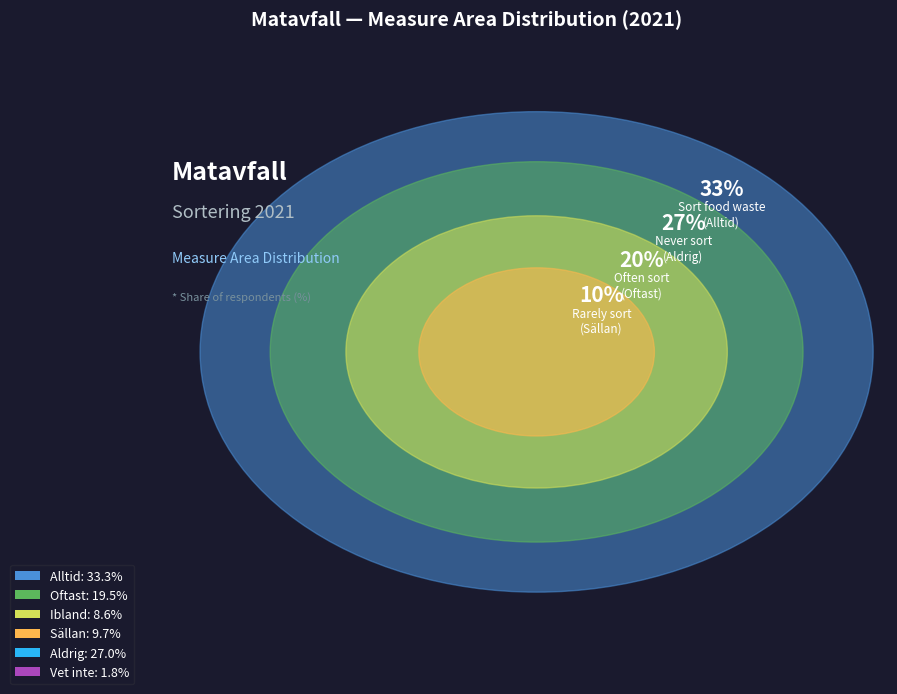

What percentage is the Oftast slice, to the nearest percent?

20%